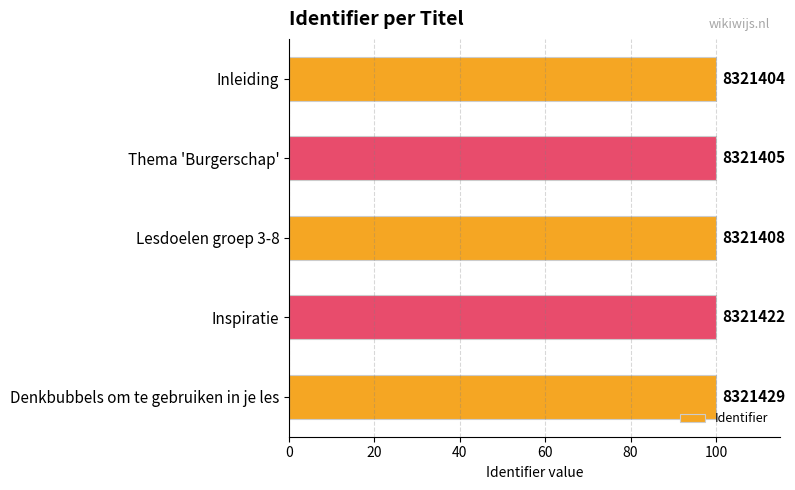

How many bars are there in total?

5